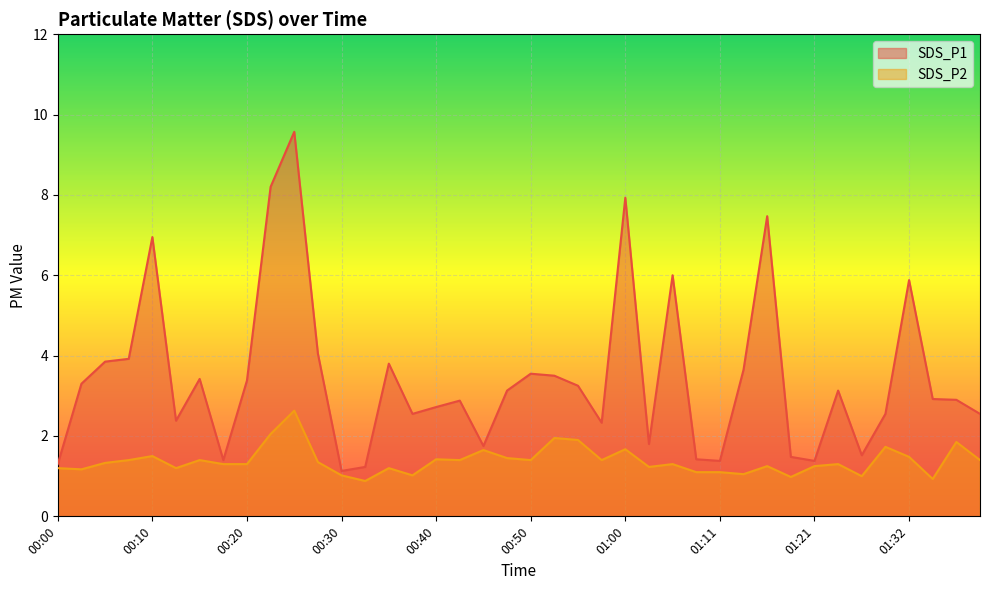

Where is the first local minimum for SDS_P2?

00:02